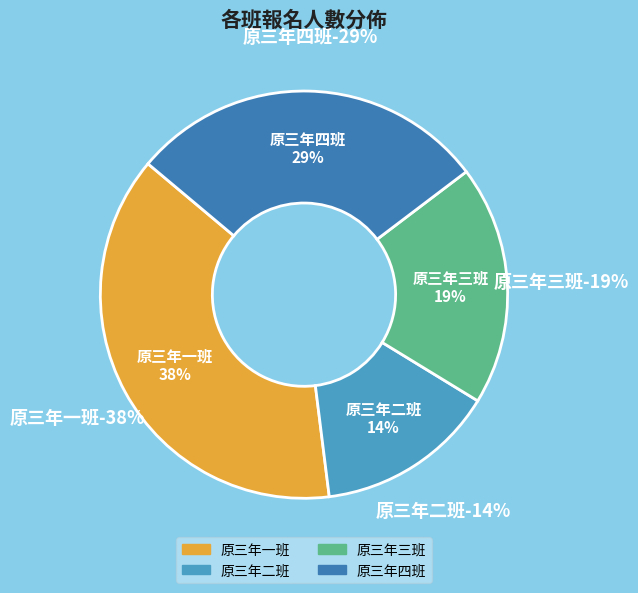

Between 原三年三班 and 原三年四班, which is larger?

原三年四班